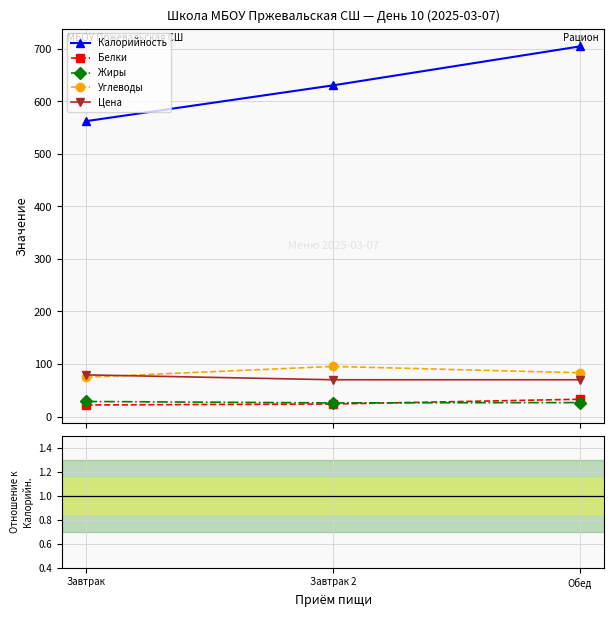

Between Завтрак 2 and Обед, which series saw the biggest shift?

Калорийность